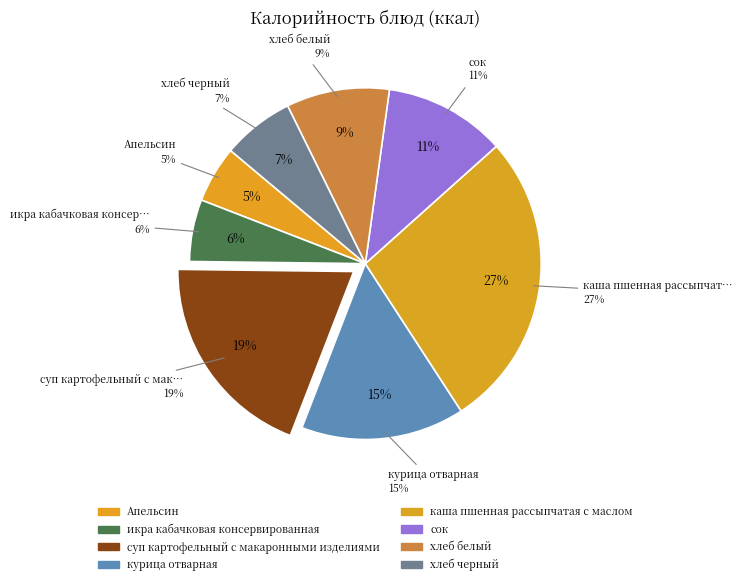

Which slice is the smallest?

Апельсин